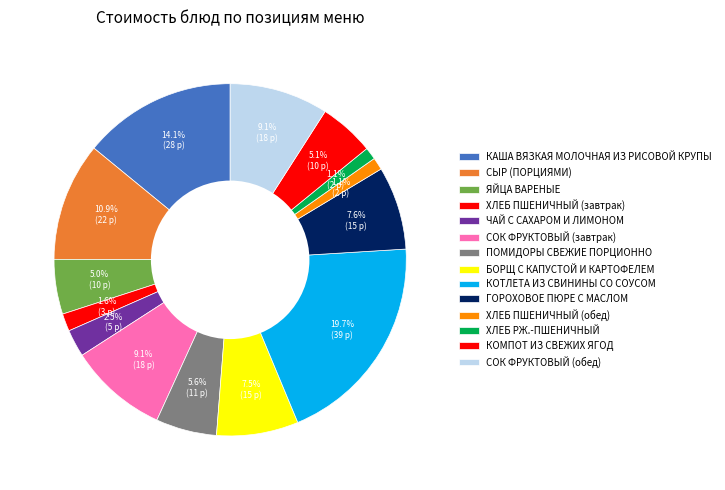

Between КАША ВЯЗКАЯ МОЛОЧНАЯ ИЗ РИСОВОЙ КРУПЫ and ЧАЙ С САХАРОМ И ЛИМОНОМ, which is larger?

КАША ВЯЗКАЯ МОЛОЧНАЯ ИЗ РИСОВОЙ КРУПЫ